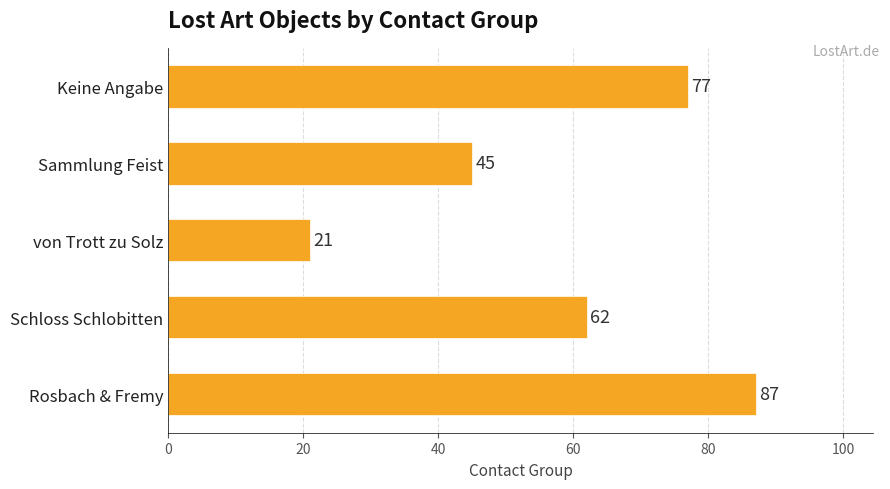

Is it true that the value at Rosbach & Fremy is 87?

True